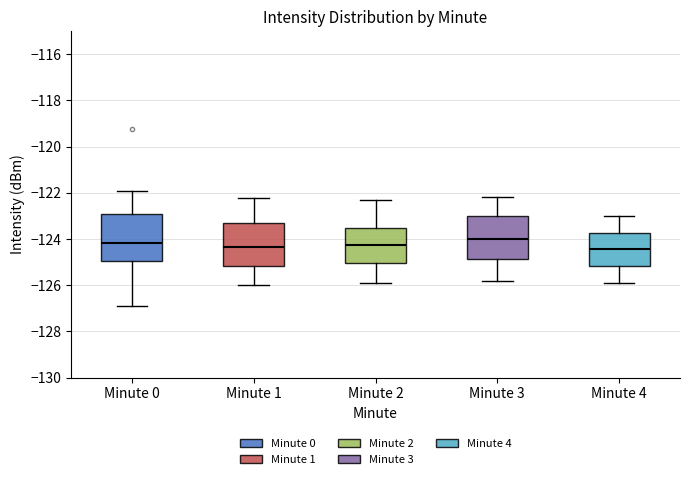

Reading left to right, transcribe this box plot: for each box, give where its median line is, the range the box spans, and where its two whiskers end, as read against the y-axis. The values are not printed on the chart, so give them approximately, as read against the axis.

Minute 0: median -124.2, box -125.0 to -123.0, whiskers -127.0 to -122.0
Minute 1: median -124.4, box -125.2 to -123.2, whiskers -126.0 to -122.2
Minute 2: median -124.2, box -125.0 to -123.6, whiskers -125.8 to -122.2
Minute 3: median -124.0, box -124.8 to -123.0, whiskers -125.8 to -122.2
Minute 4: median -124.4, box -125.2 to -123.8, whiskers -125.8 to -123.0